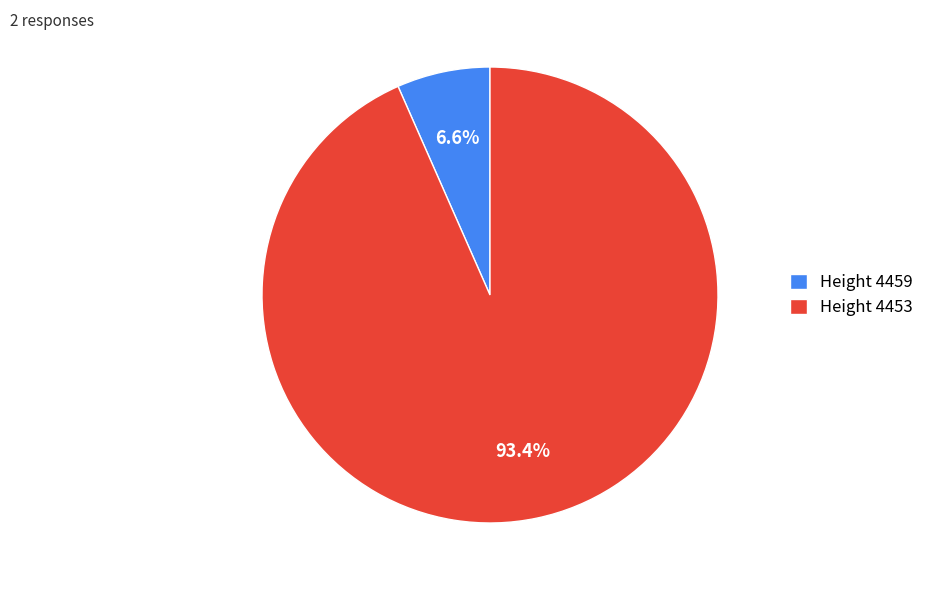

How much of the chart is everything except Height 4453?

6.6%